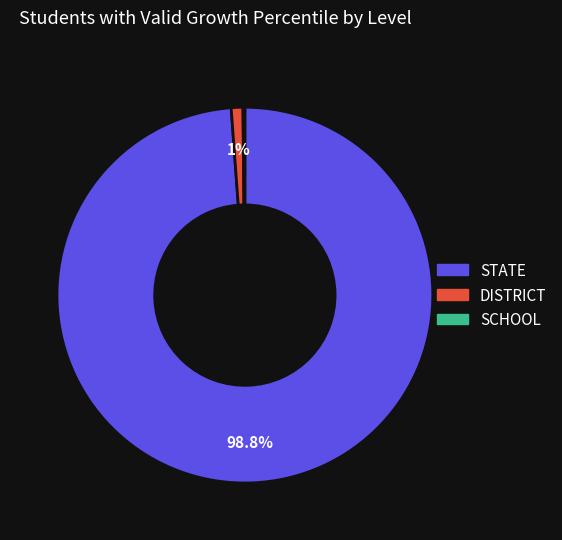

To the nearest percent, what is the average slice percentage?

33%